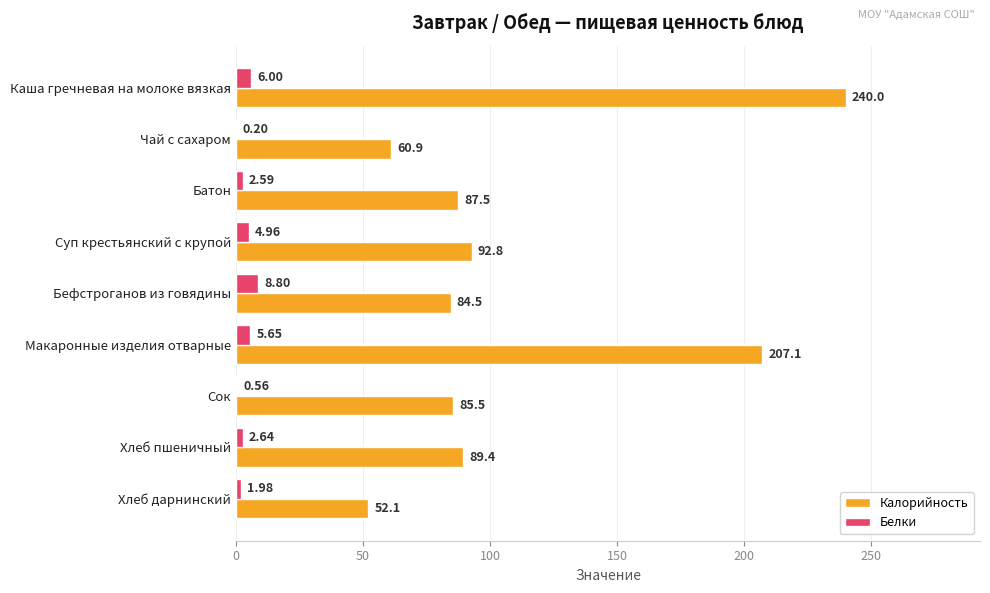

Which series changed the most between Батон and Хлеб пшеничный?

Калорийность